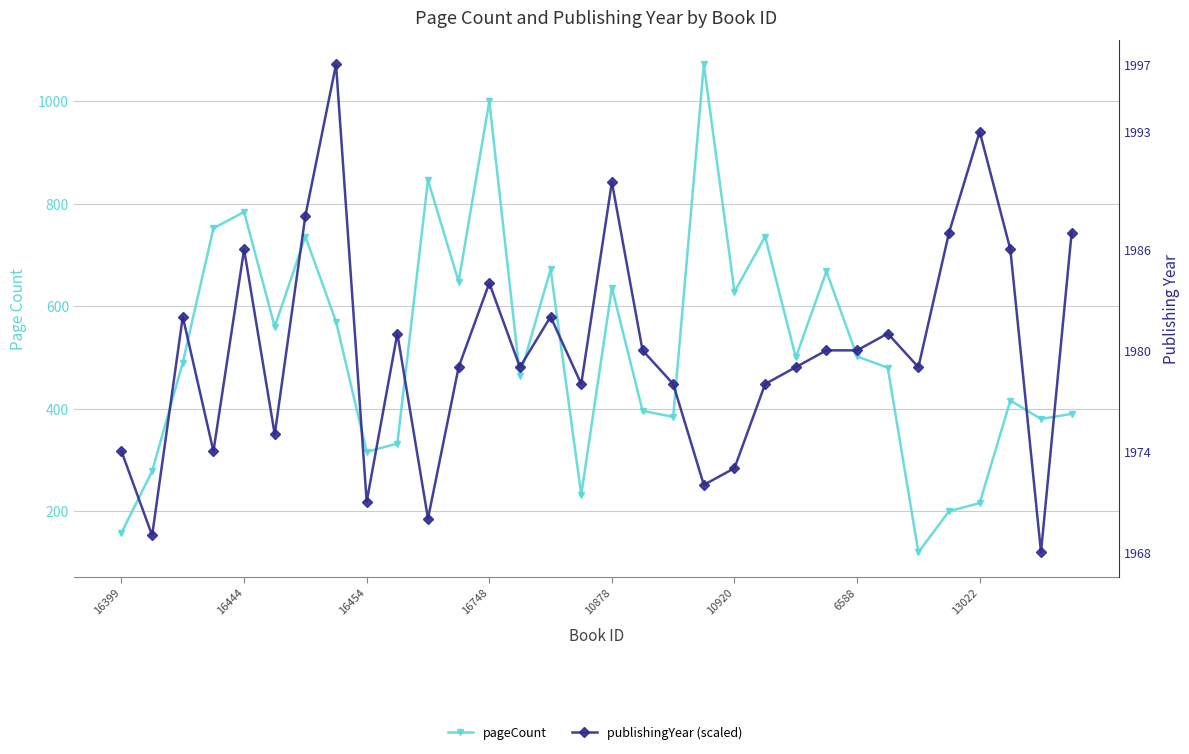

True or false: pageCount has a value of 211.1 at 10920.

False